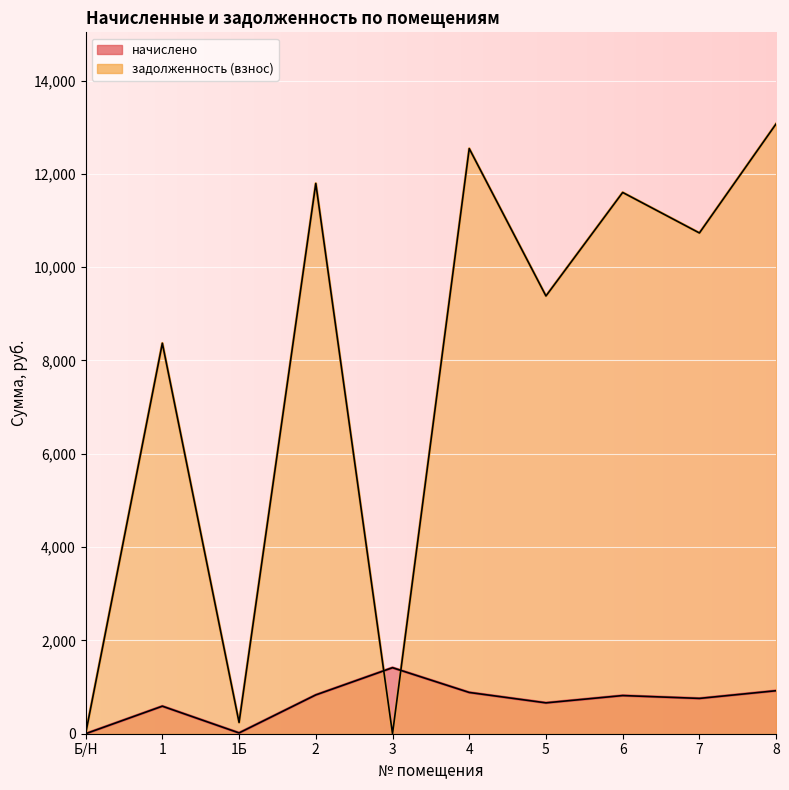

What is the sum of the задолженность (взнос) values at 7 and 1?

19103.0